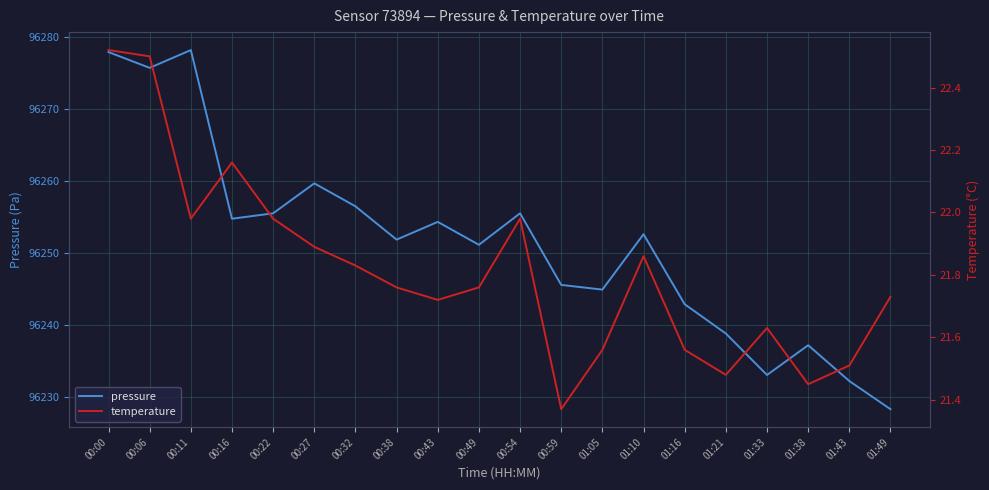

What is the difference between the highest and lowest values at 00:16?

96232.6